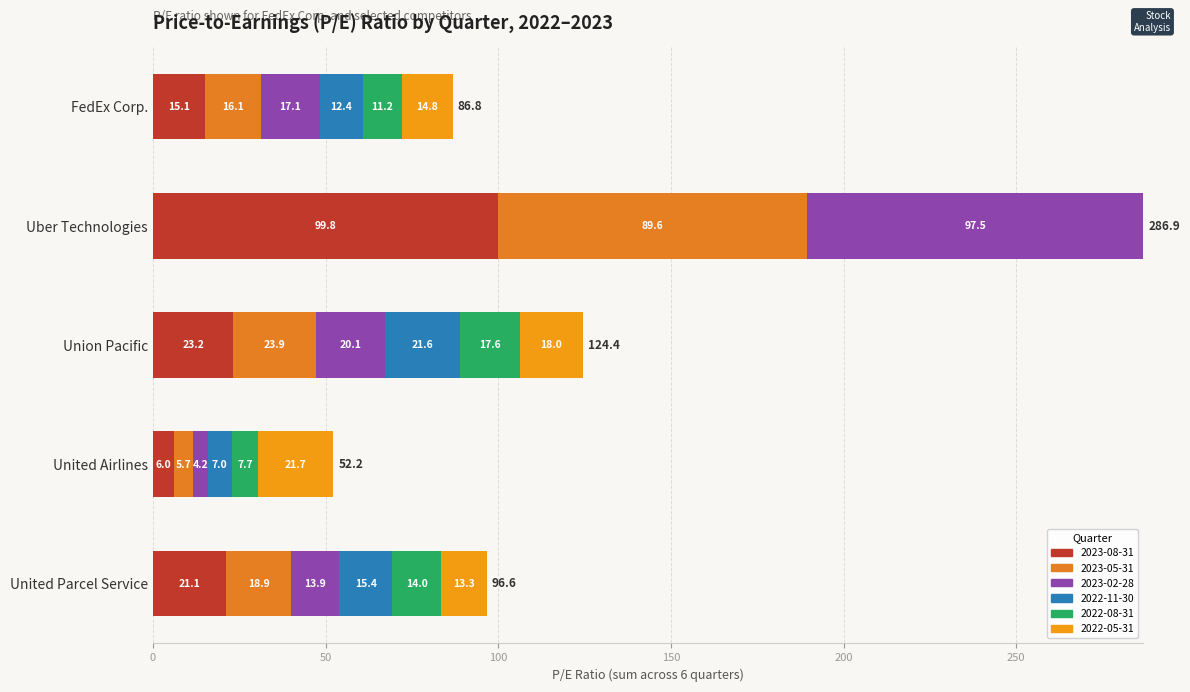

What is the difference between the maximum and second lowest values in the 2022-08-31 series?

10.0